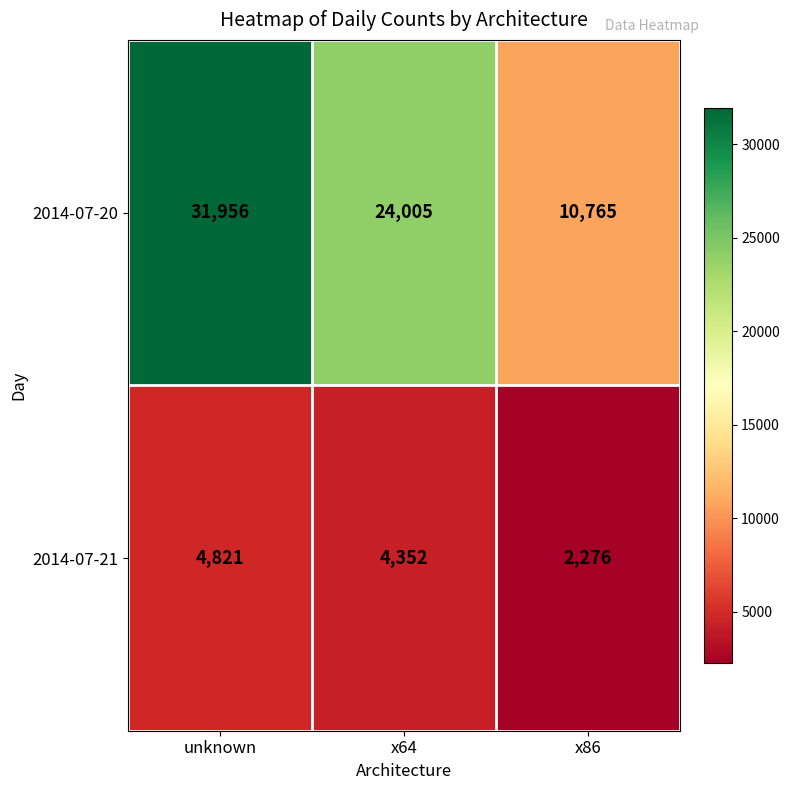

What is the smallest value displayed?

2276